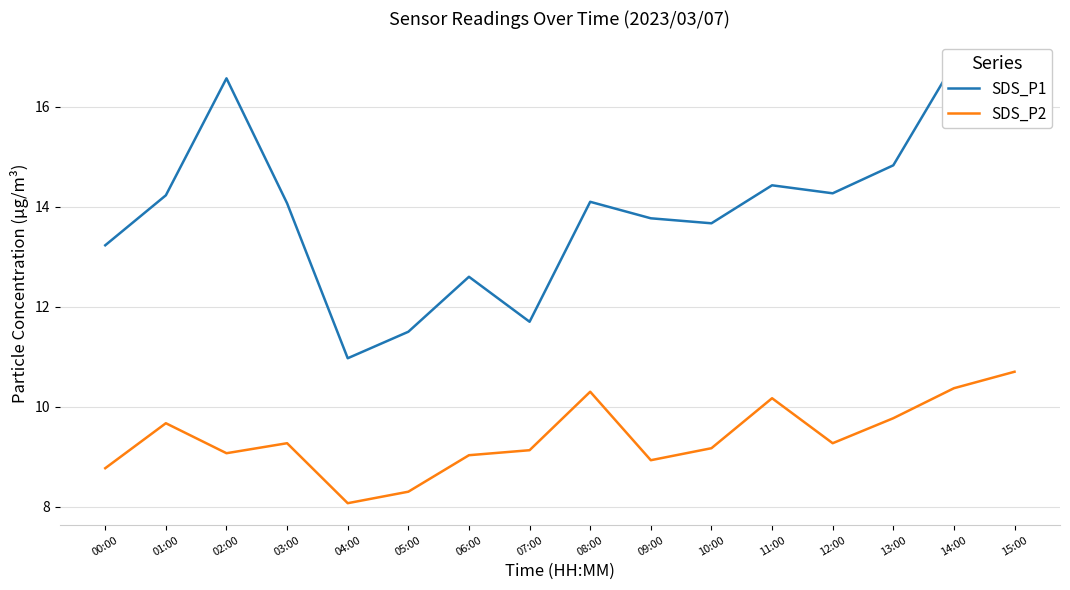

True or false: SDS_P1 has more than 0 interior local peaks.

True